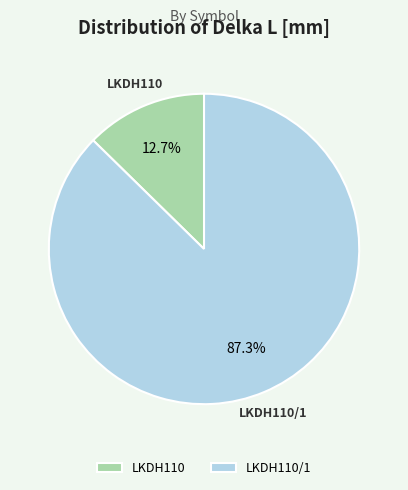

Count the number of slices in the pie.

2